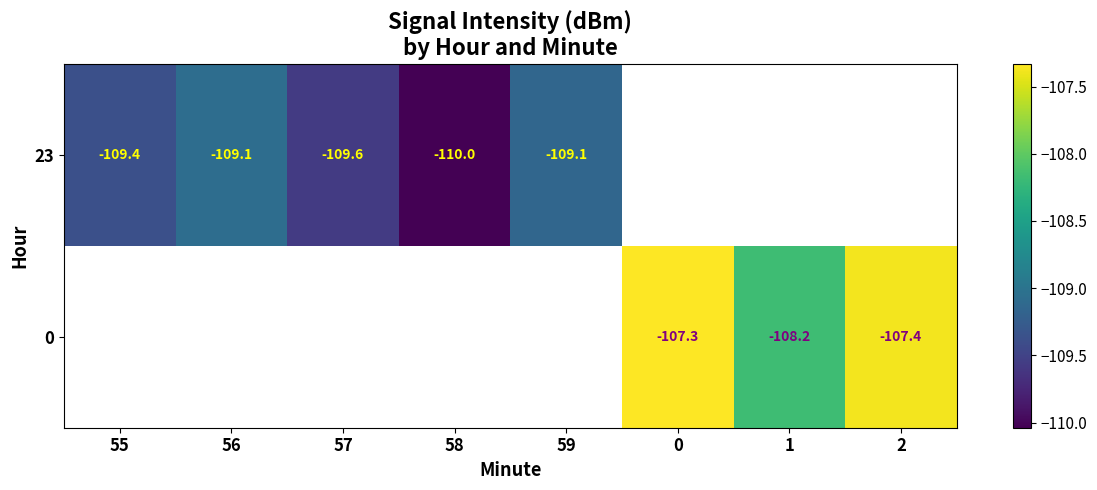

How many data points does each series have?

8